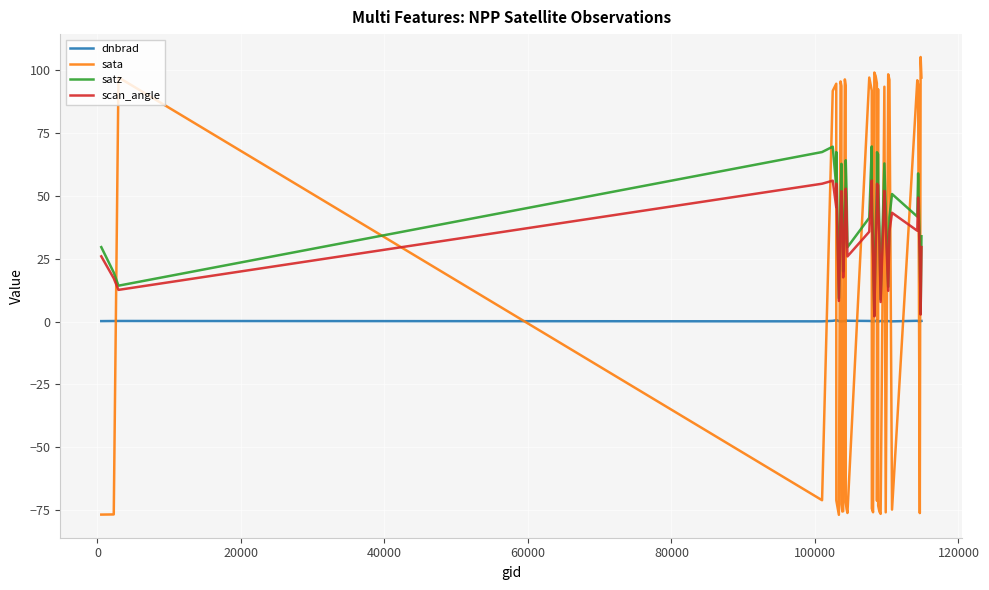

Which series has the widest spread of values?

sata